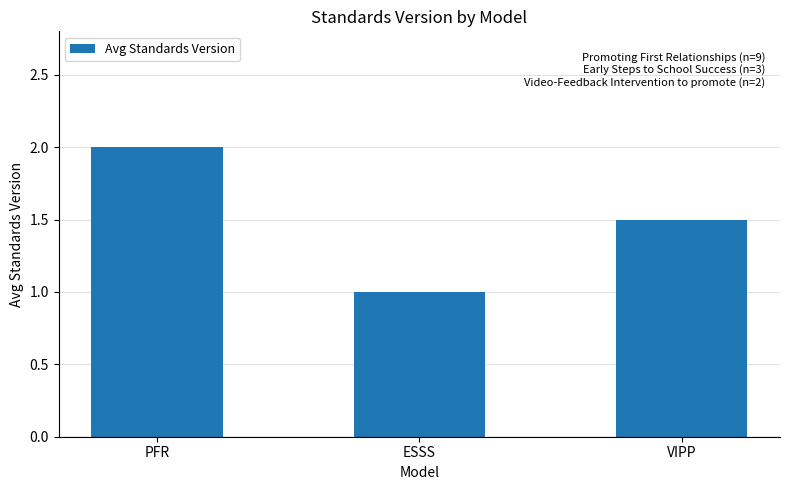

Approximately how many times larger is the value at ESSS compared to PFR?

0.5